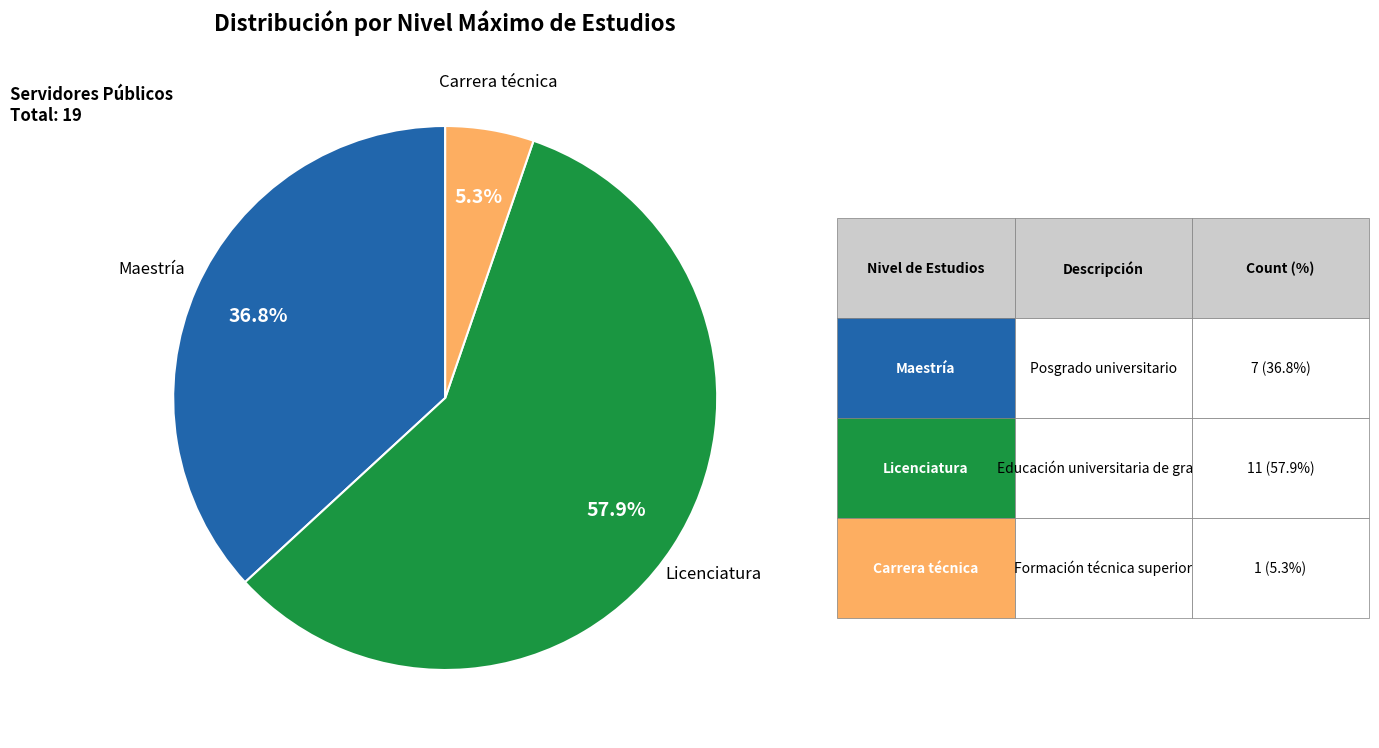

Is Carrera técnica the majority of the pie?

No